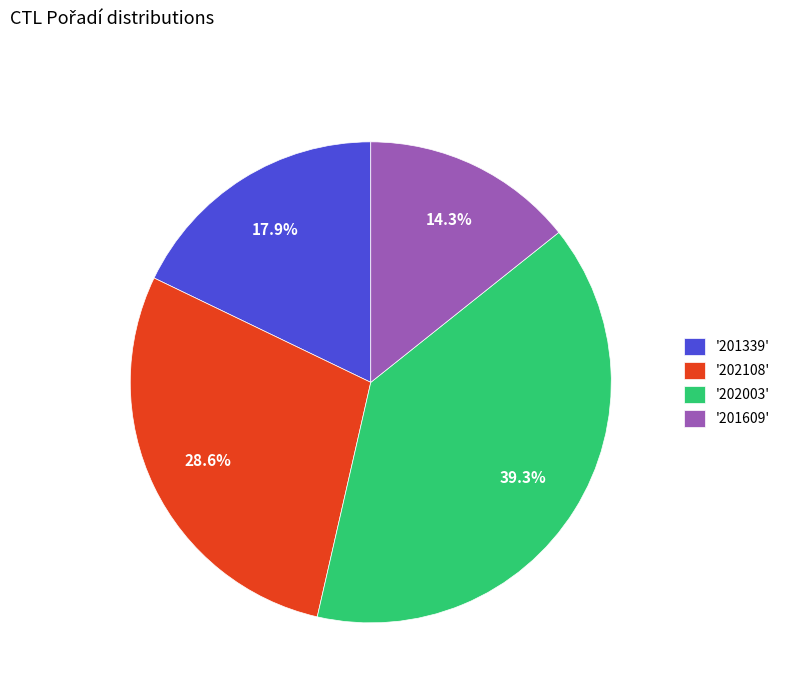

Rank the categories by value from highest to lowest.

'202003', '202108', '201339', '201609'